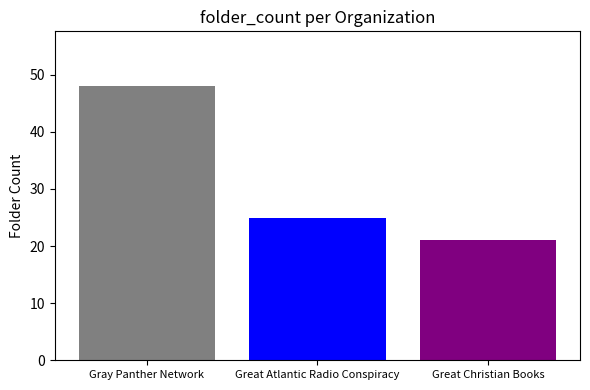

Rank the categories by value from lowest to highest.

Great Christian Books, Great Atlantic Radio Conspiracy, Gray Panther Network